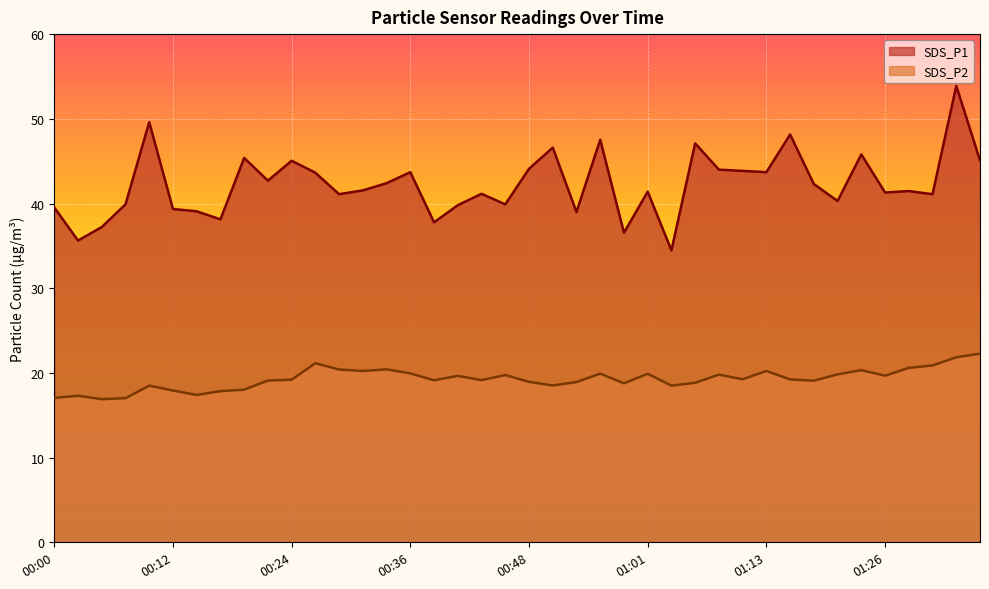

At which label is SDS_P2 closest to 19?

00:48